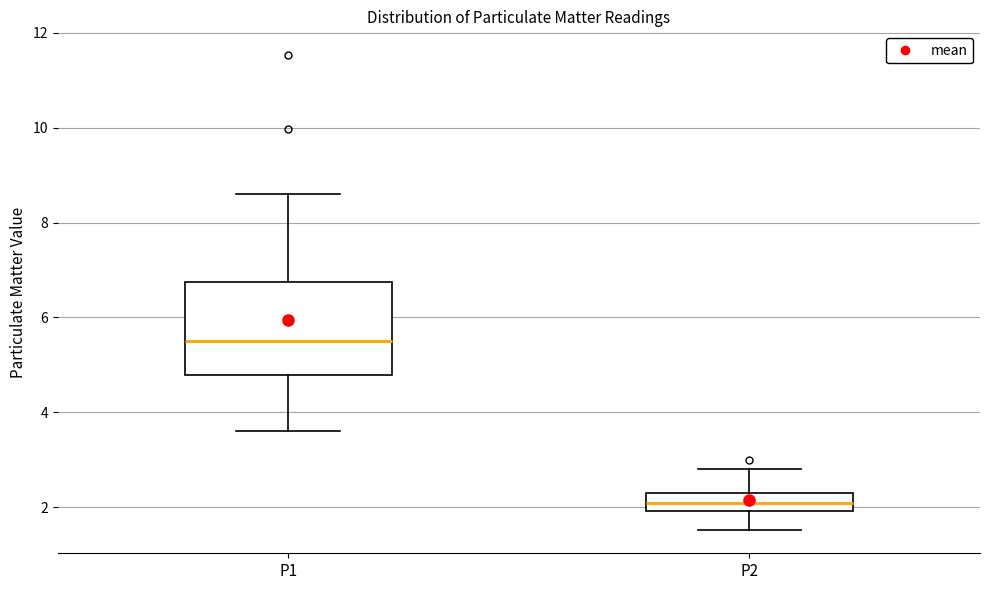

Reading left to right, read every box against the y-axis: the position of its median line, the range the box covers, and the ends of its whiskers. The values are not printed on the chart, so give them approximately, as read against the axis.

P1: median 5.6, box 4.8 to 6.8, whiskers 3.6 to 8.6
P2: median 2.0 (inside the box), box 2.0 to 2.4, whiskers 1.6 to 2.8